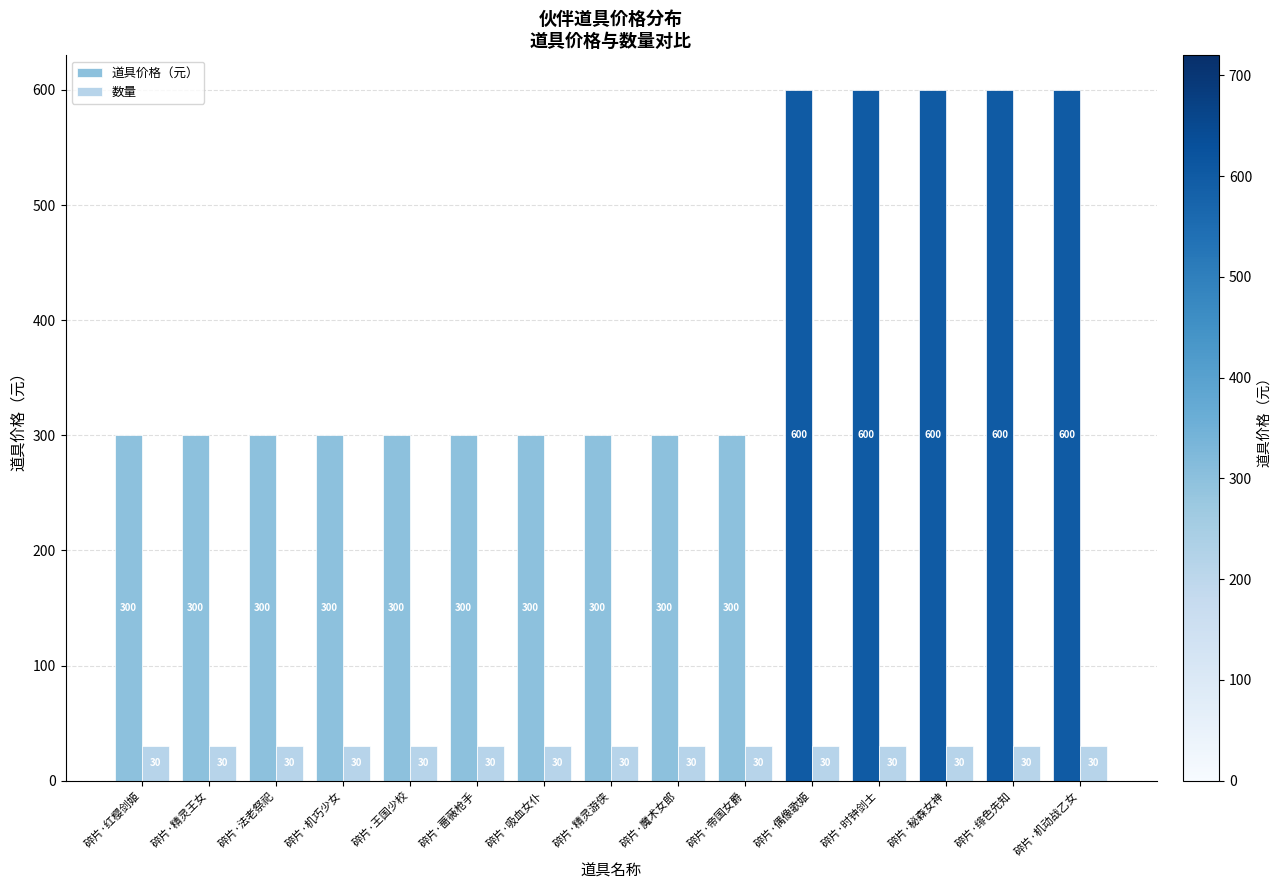

List the series in order of their overall mean, lowest first.

数量, 道具价格（元）